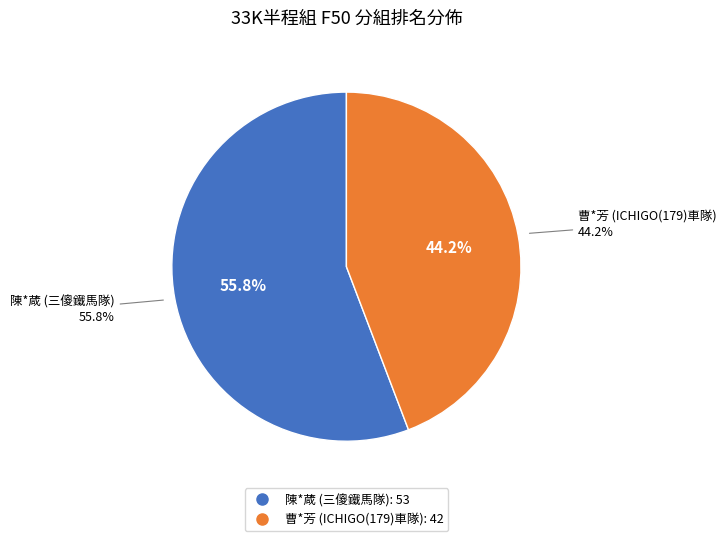

True or false: 曹*芳 (ICHIGO(179)車隊) accounts for 44% of the total.

True